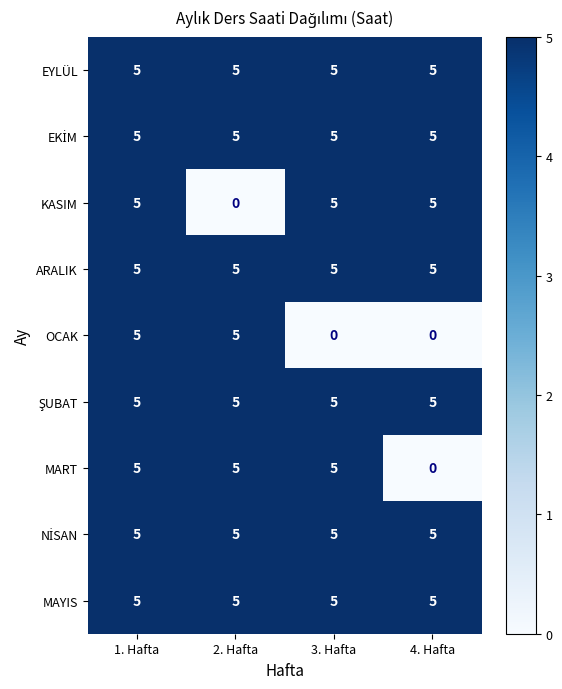

Is it true that ARALIK equals 5 at 3. Hafta?

True